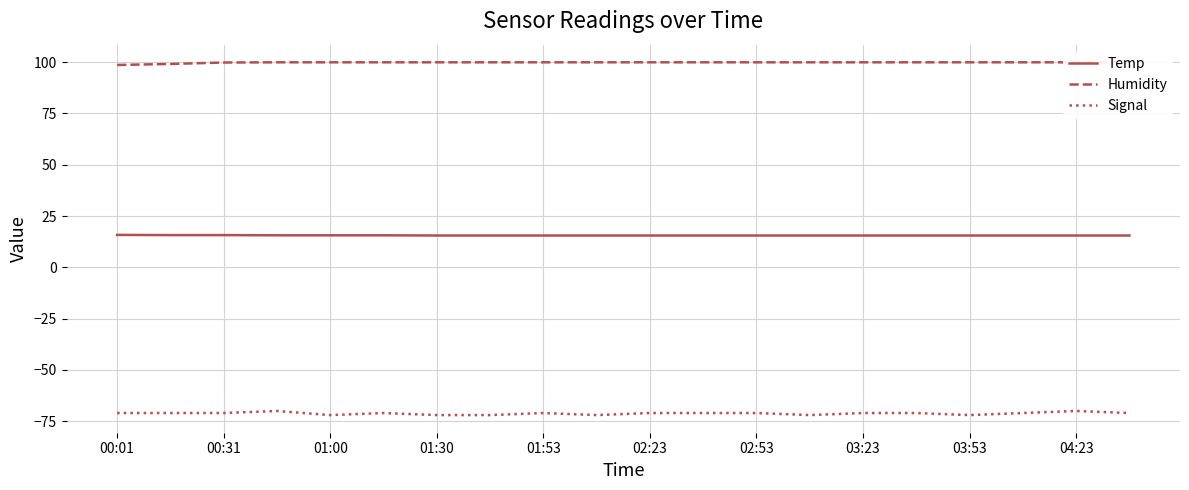

True or false: Humidity and Temp intersect in this chart.

False